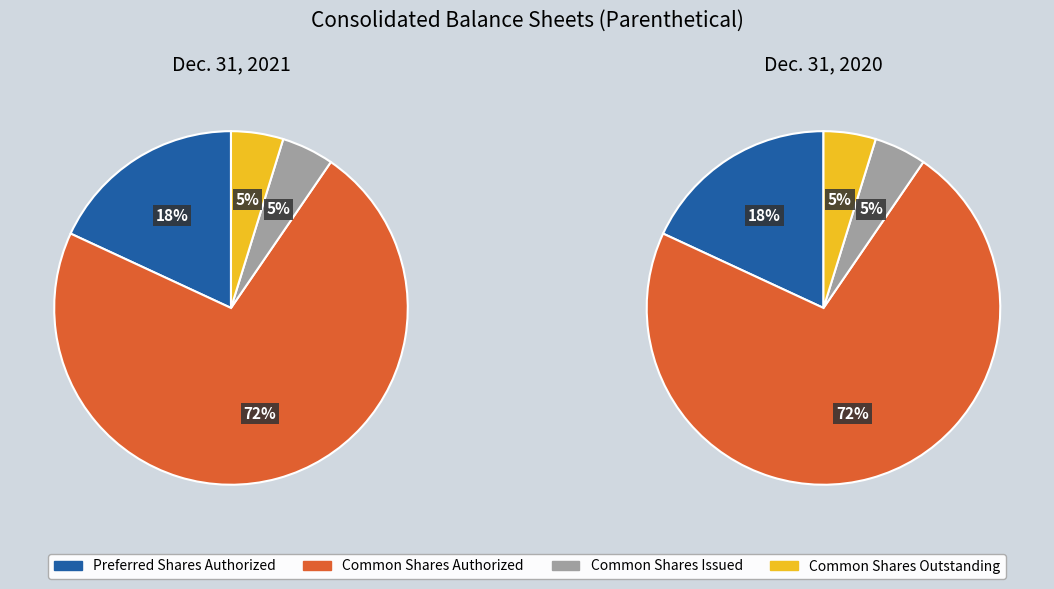

What percentage is the Preferred Shares Authorized slice, to the nearest percent?

18%